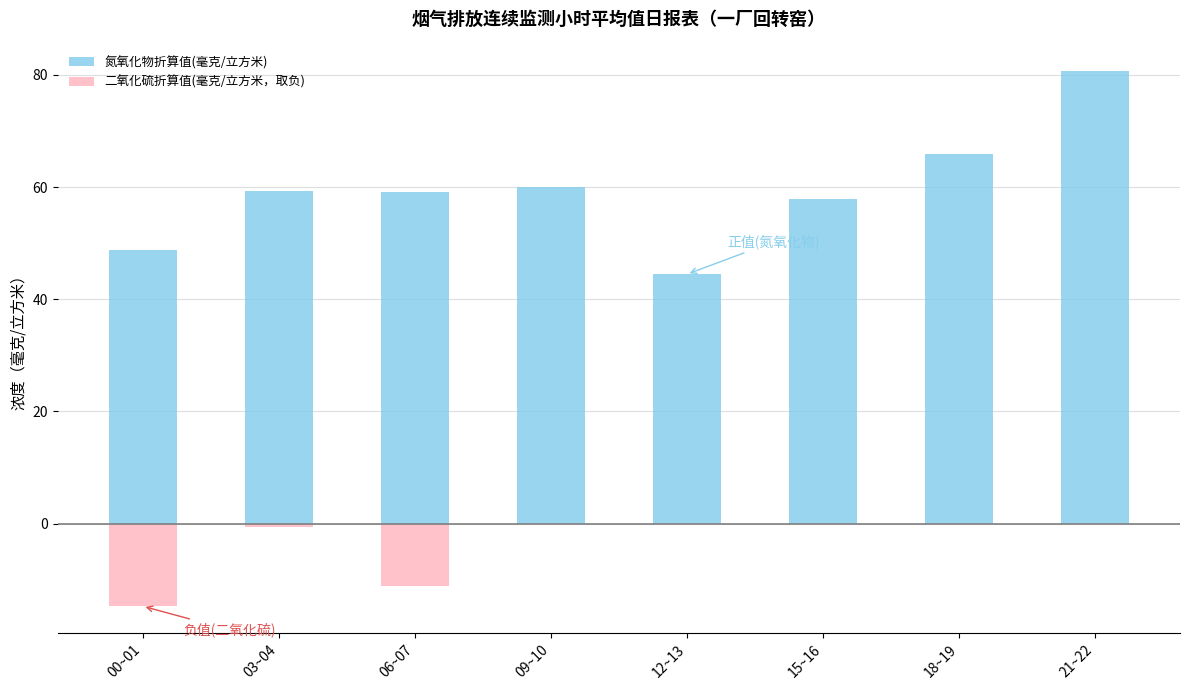

How many bars are there in total?

16